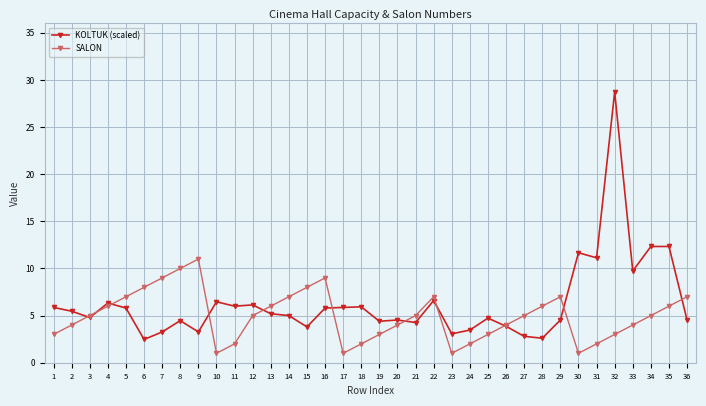

What is the value of the KOLTUK (scaled) point at the 19th from the left?

4.4